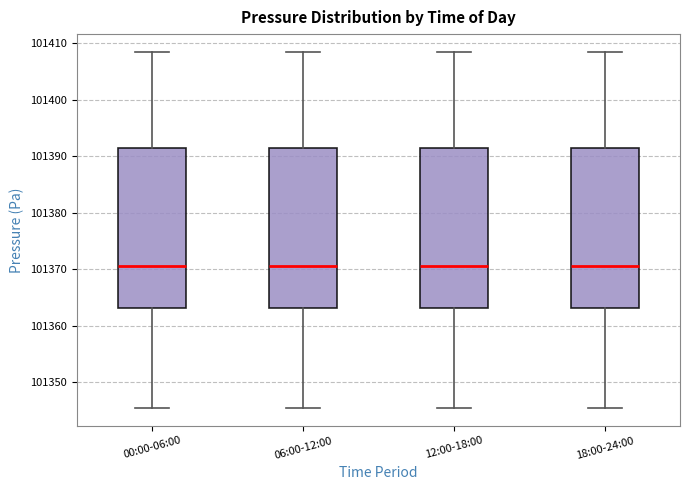

Where is the lower edge of the box for 00:00-06:00 on the y-axis? The values are not printed on the chart, so give them approximately, as read against the axis.

101363